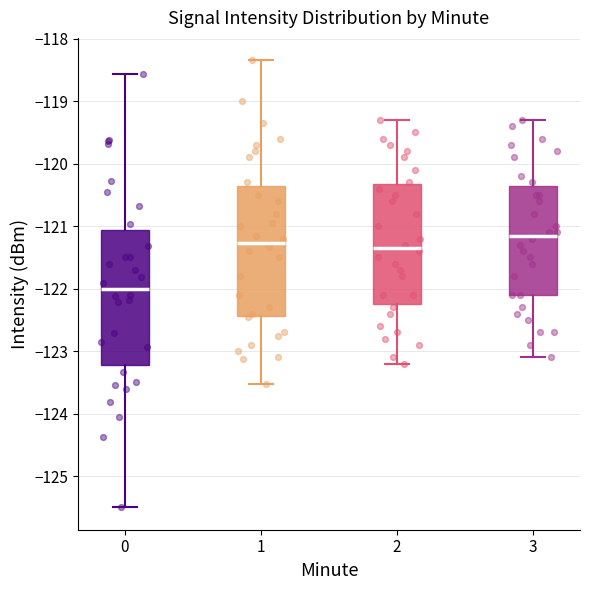

Reading left to right, read every box against the y-axis: the position of its median line, the range the box covers, and the ends of its whiskers. The values are not printed on the chart, so give them approximately, as read against the axis.

0: median -122.0, box -123.2 to -121.1, whiskers -125.5 to -118.6
1: median -121.3, box -122.4 to -120.3, whiskers -123.5 to -118.3
2: median -121.3, box -122.2 to -120.3, whiskers -123.2 to -119.3
3: median -121.1, box -122.1 to -120.3, whiskers -123.1 to -119.3